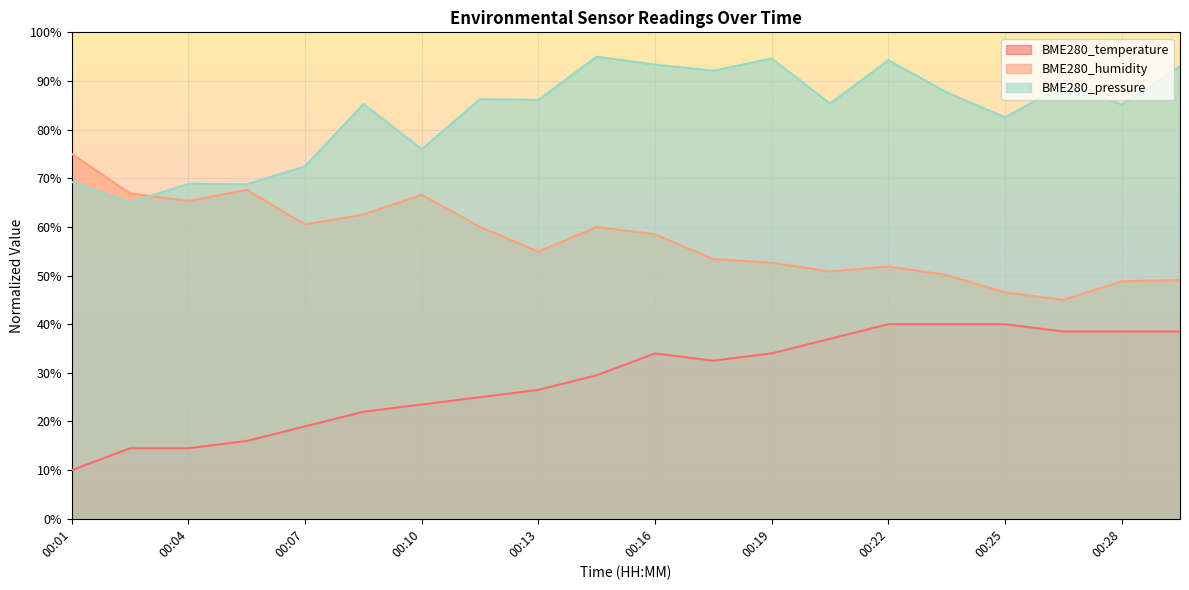

What is the value of the BME280_humidity point at the 15th from the left?

51.9